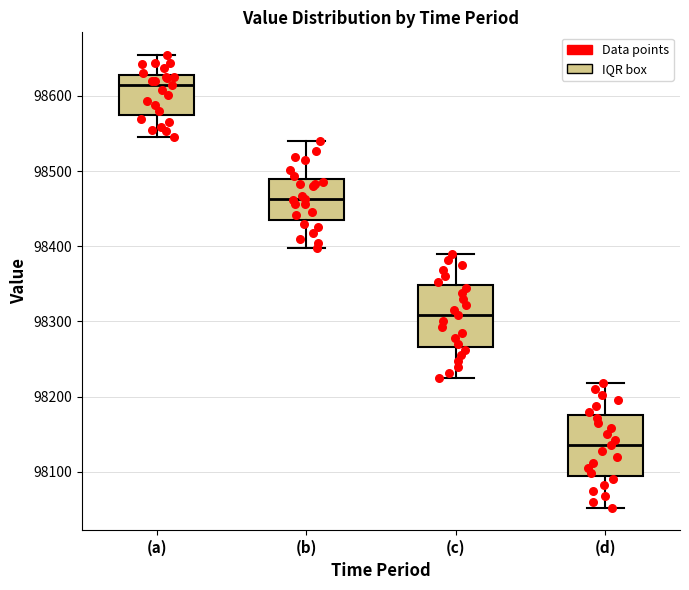

Where does the upper whisker of the box for (a) end on the y-axis? The values are not printed on the chart, so give them approximately, as read against the axis.

98650